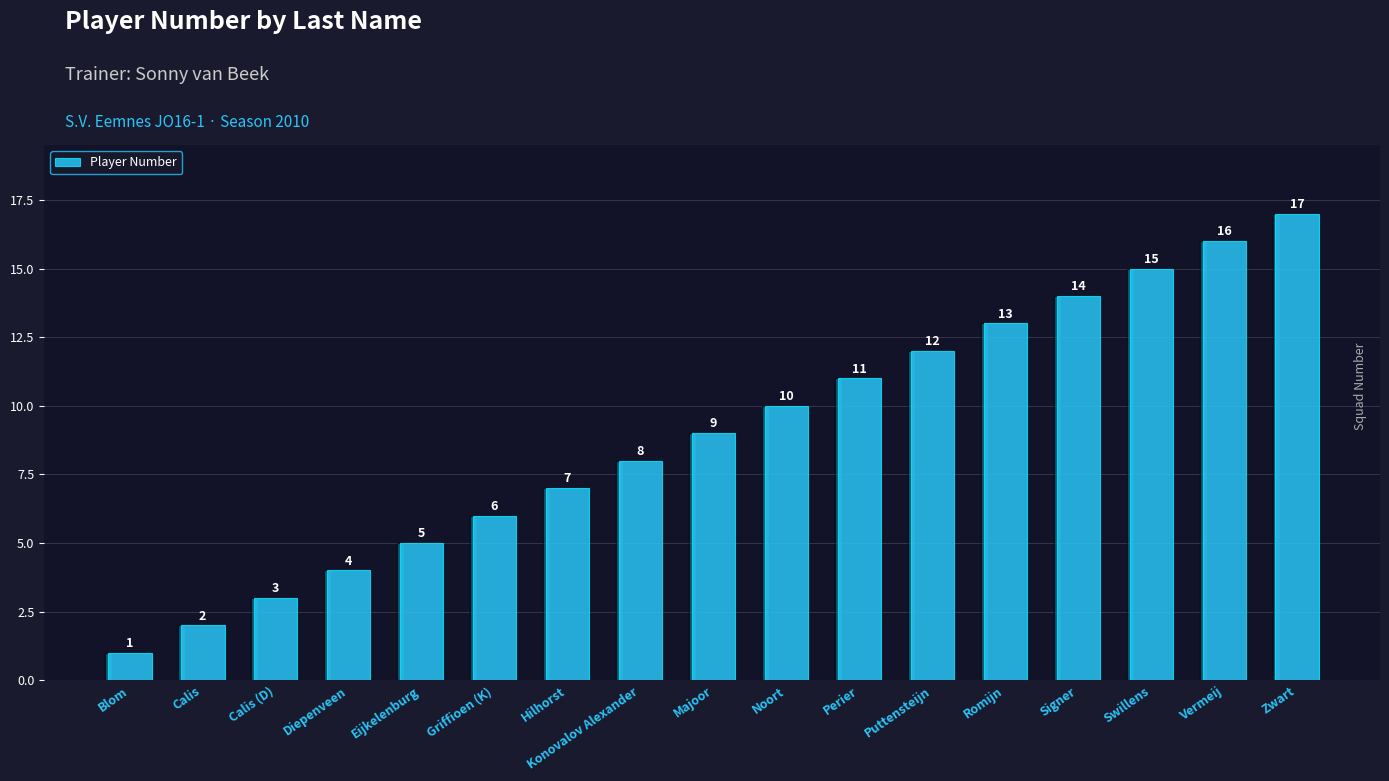

Approximately how many times larger is the value at Swillens compared to Majoor?

1.7